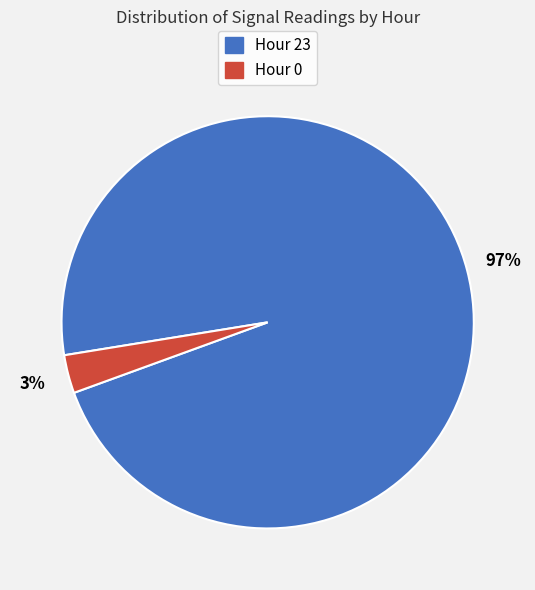

What percentage is the Hour 0 slice, to the nearest percent?

3%